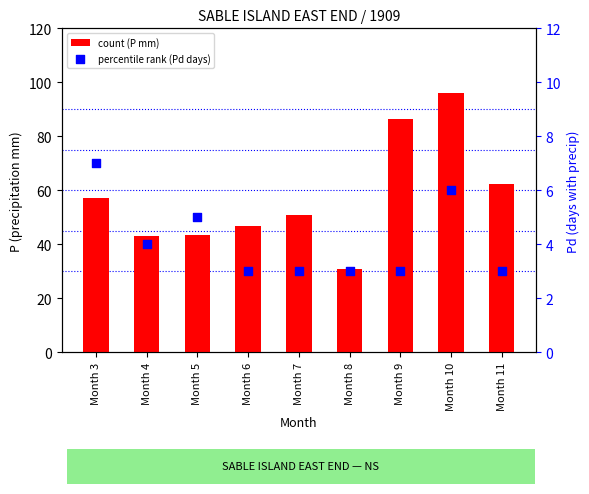

What is the total value across all series at Month 4?

47.3